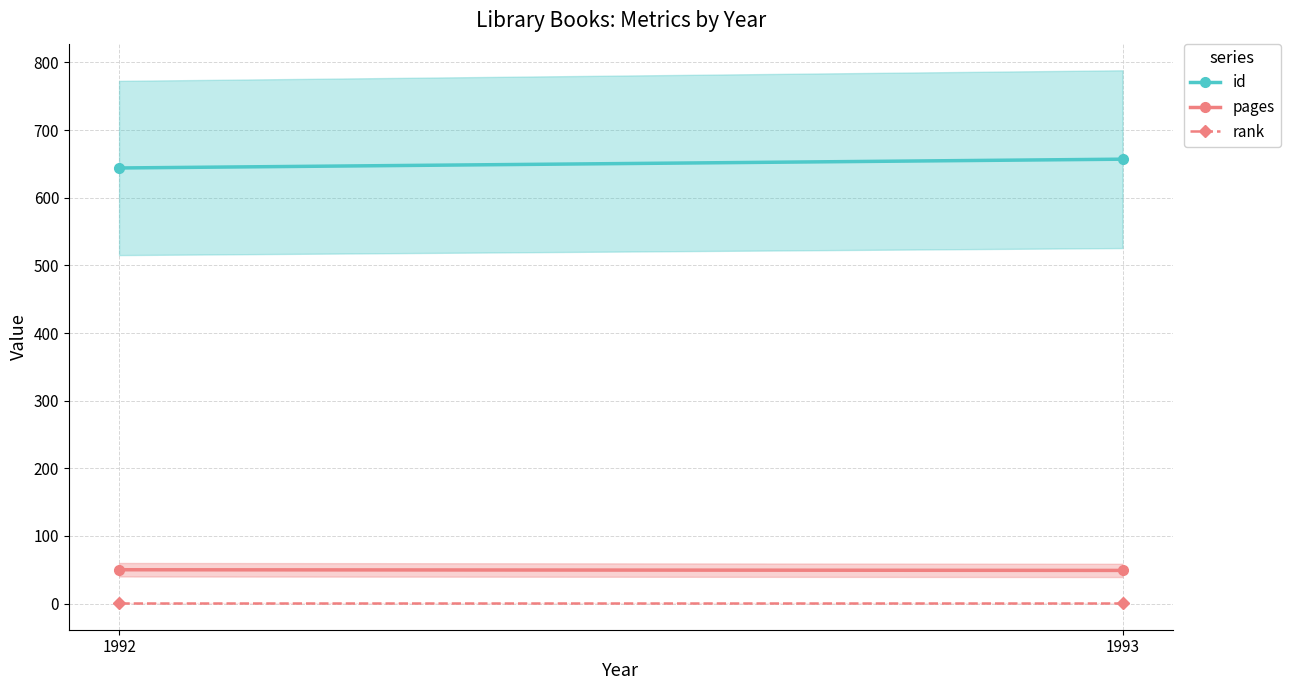

How many values in the pages series are below 50?

1